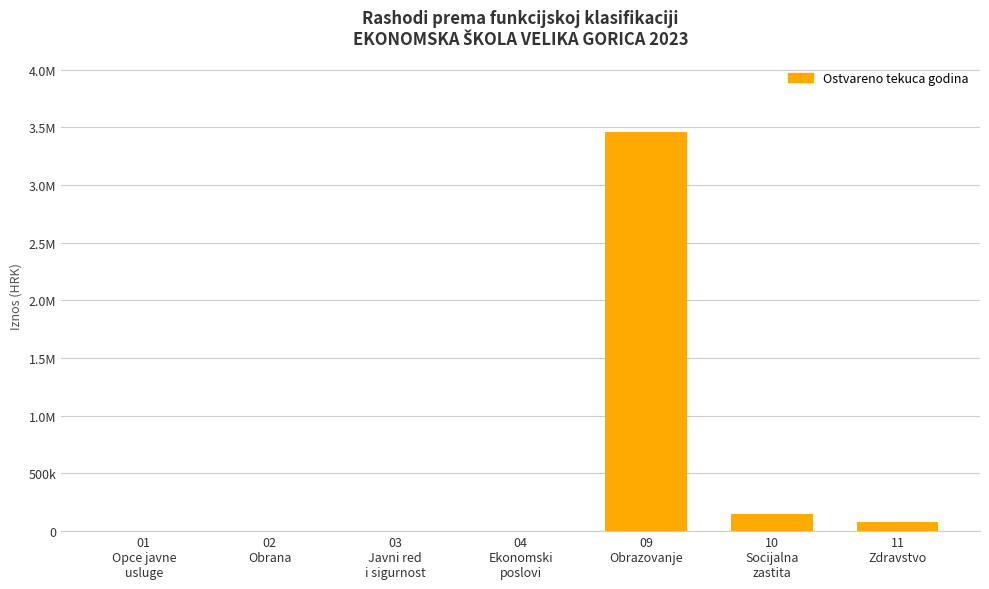

Are the bars horizontal?

No